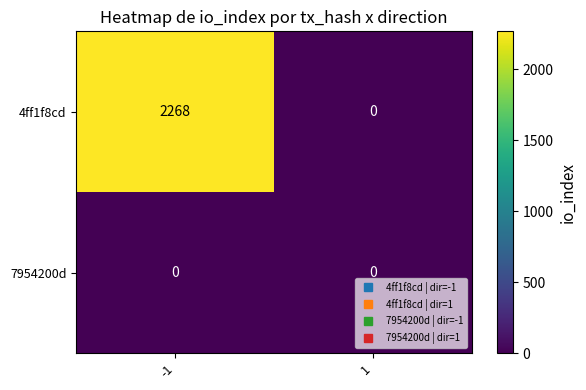

What is the total value across all series at -1?

2268